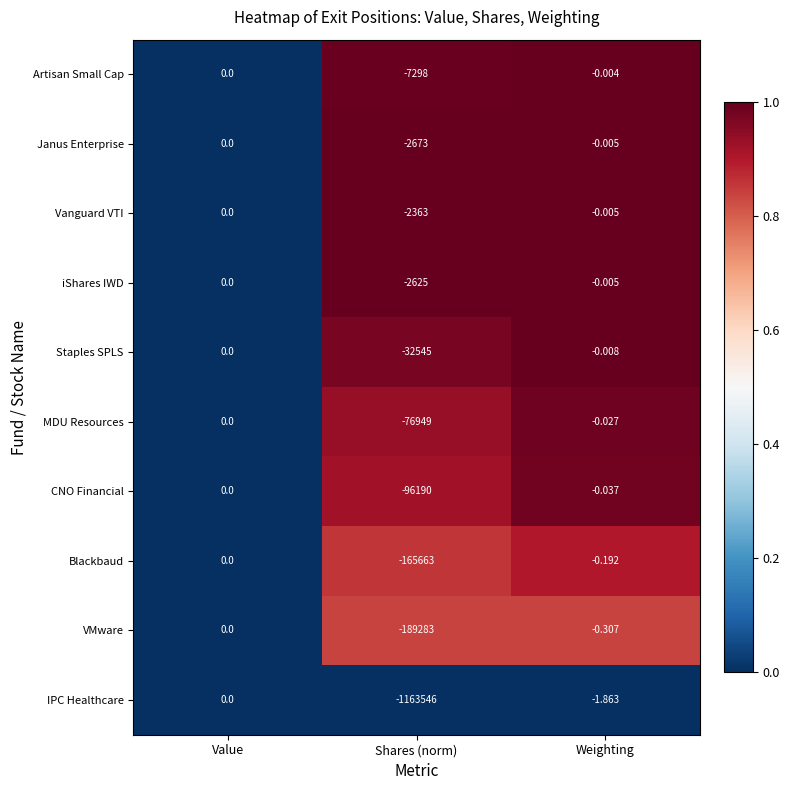

Is the value of IPC Healthcare at Weighting greater than the value of Staples SPLS at Weighting?

No